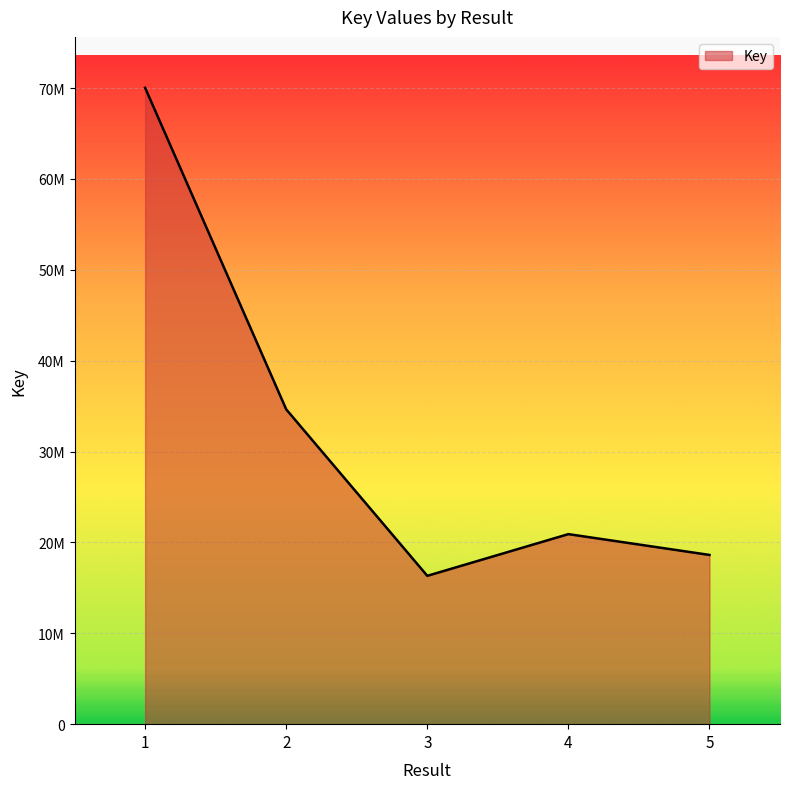

Reading left to right, transcribe all the data shown in this chart.

70023623	34641071	16321709	20911106	18622529